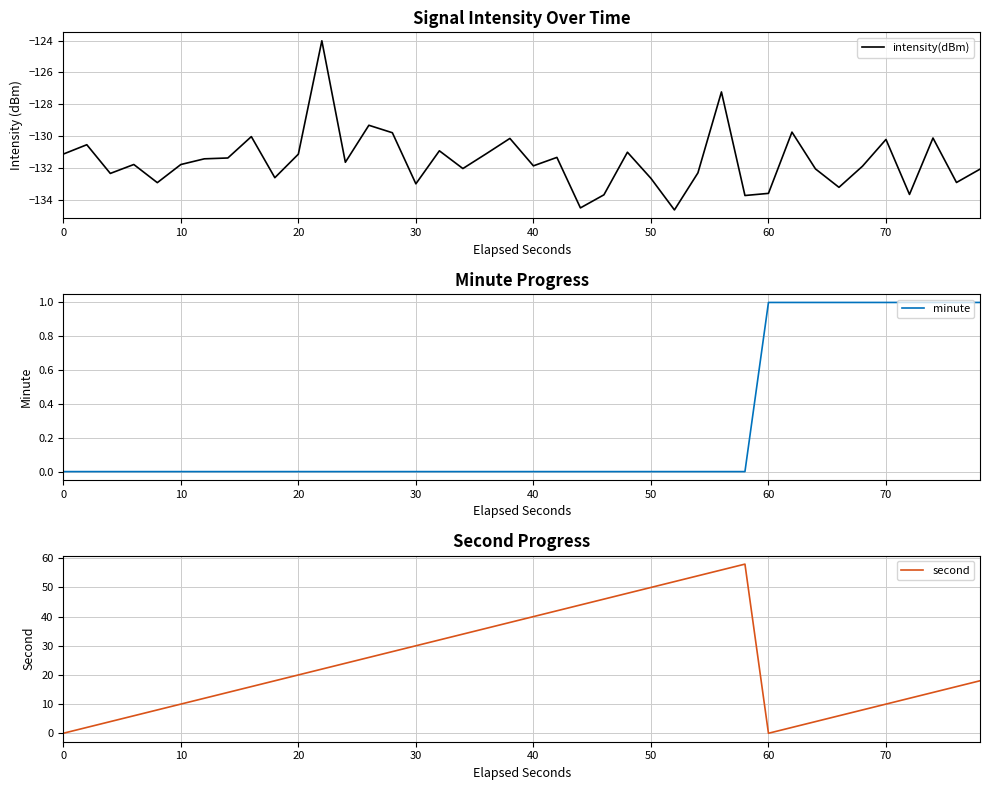

How many values in minute are above zero?

10